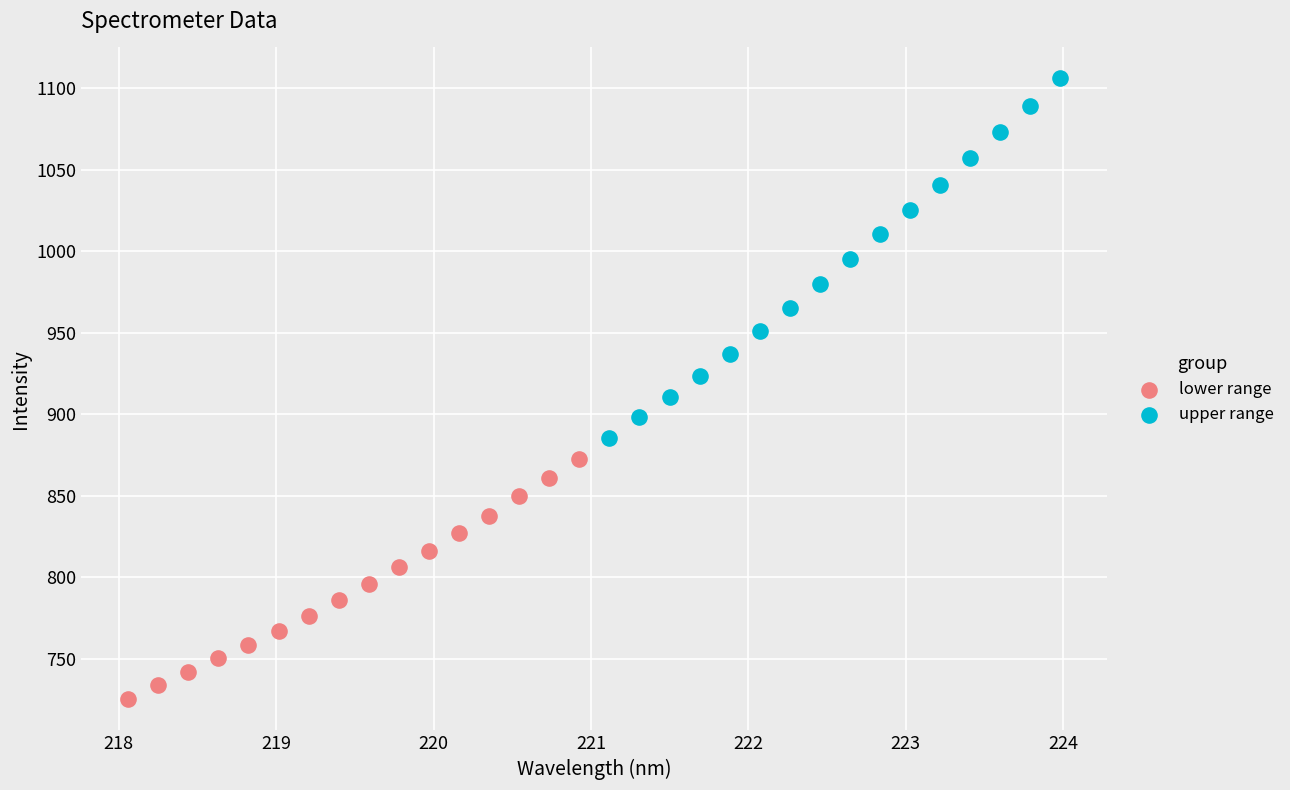

Which series has the largest Y range (max minus min)?

upper range